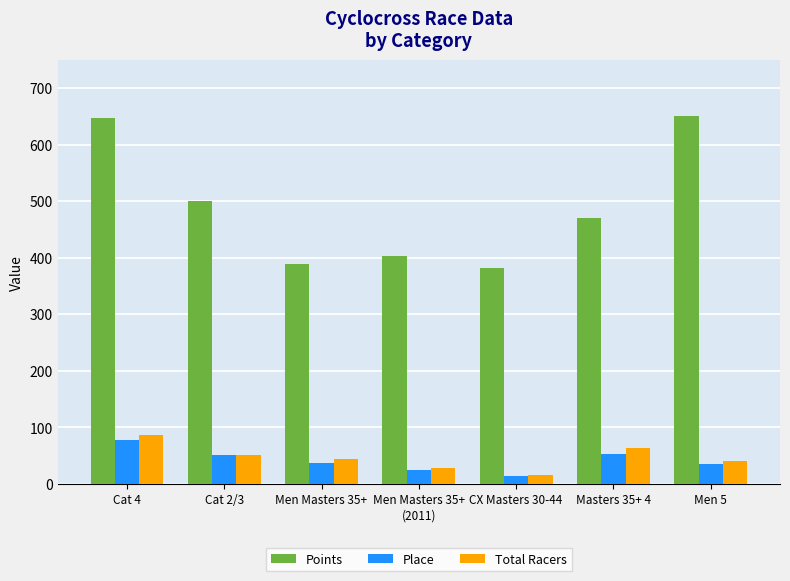

Where does the Points series first go above 469?

Cat 4